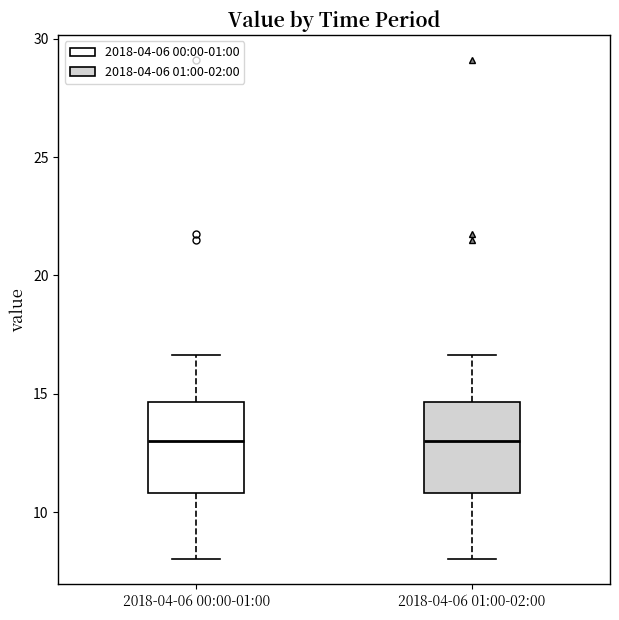

Where does the median line of the box for 2018-04-06 00:00-01:00 sit on the y-axis? The values are not printed on the chart, so give them approximately, as read against the axis.

13.0